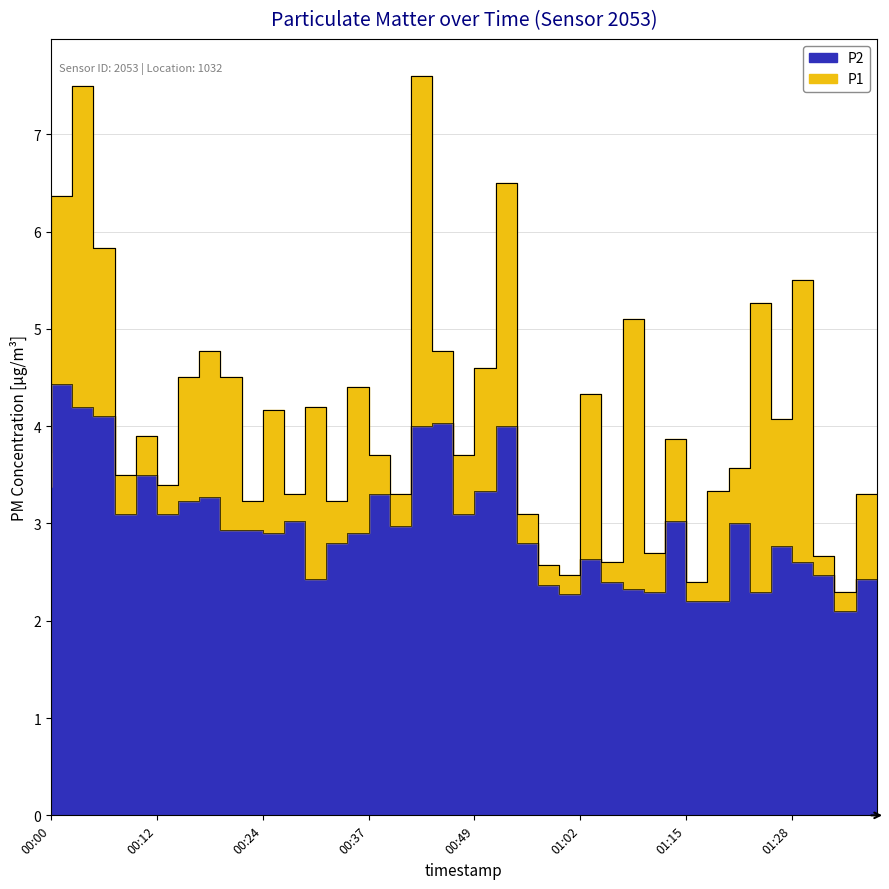

What is the smallest value displayed?

2.1